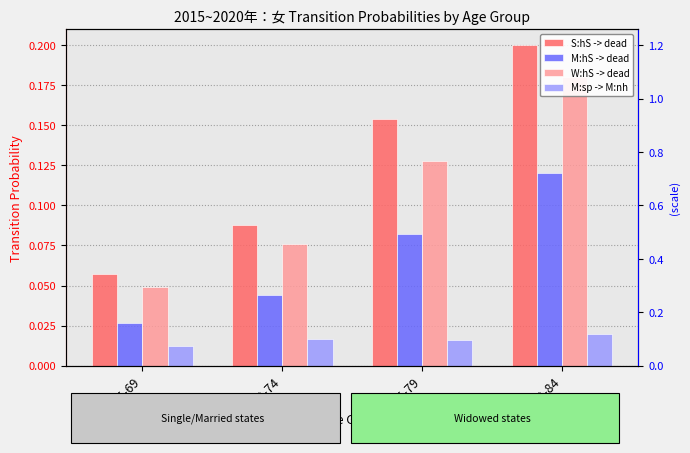

What are all the series names shown in the legend?

S:hS -> dead, M:hS -> dead, W:hS -> dead, M:sp -> M:nh